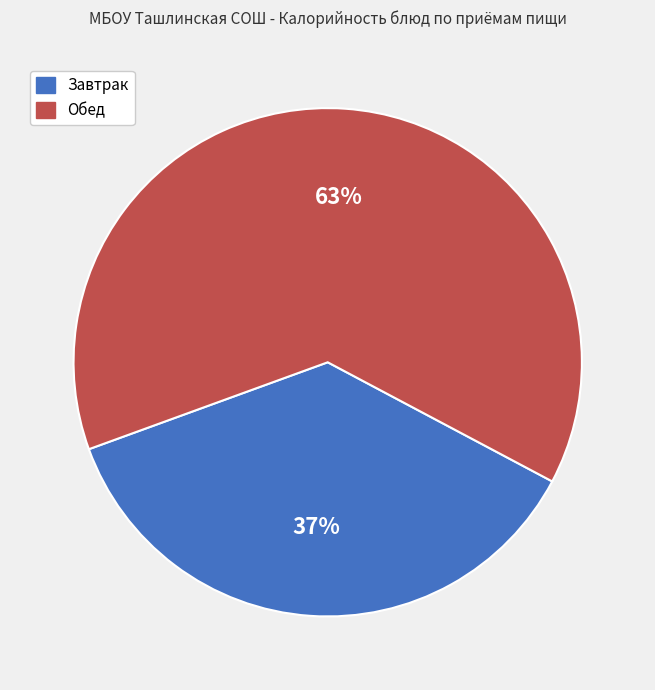

How many slices are in this pie chart?

2